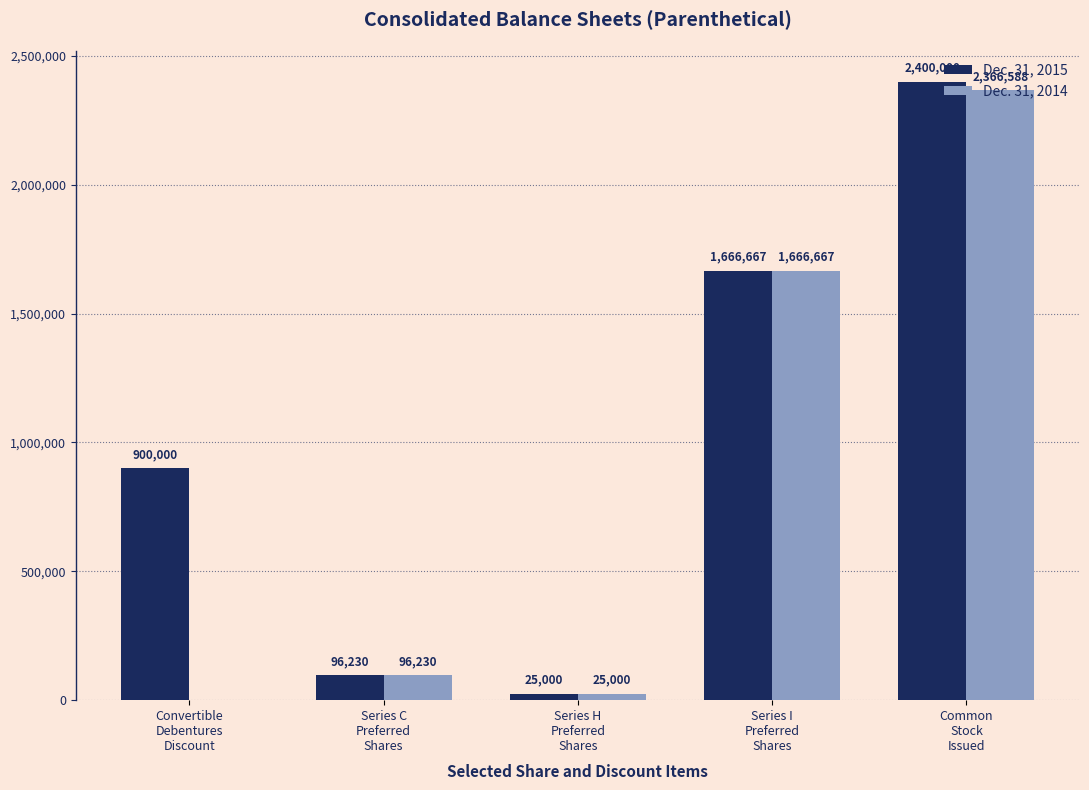

What is the greatest value displayed?

2400000